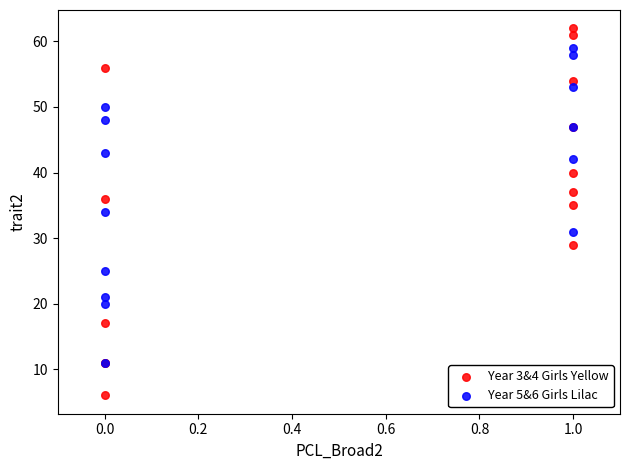

What are all the series names shown in the legend?

Year 3&4 Girls Yellow, Year 5&6 Girls Lilac